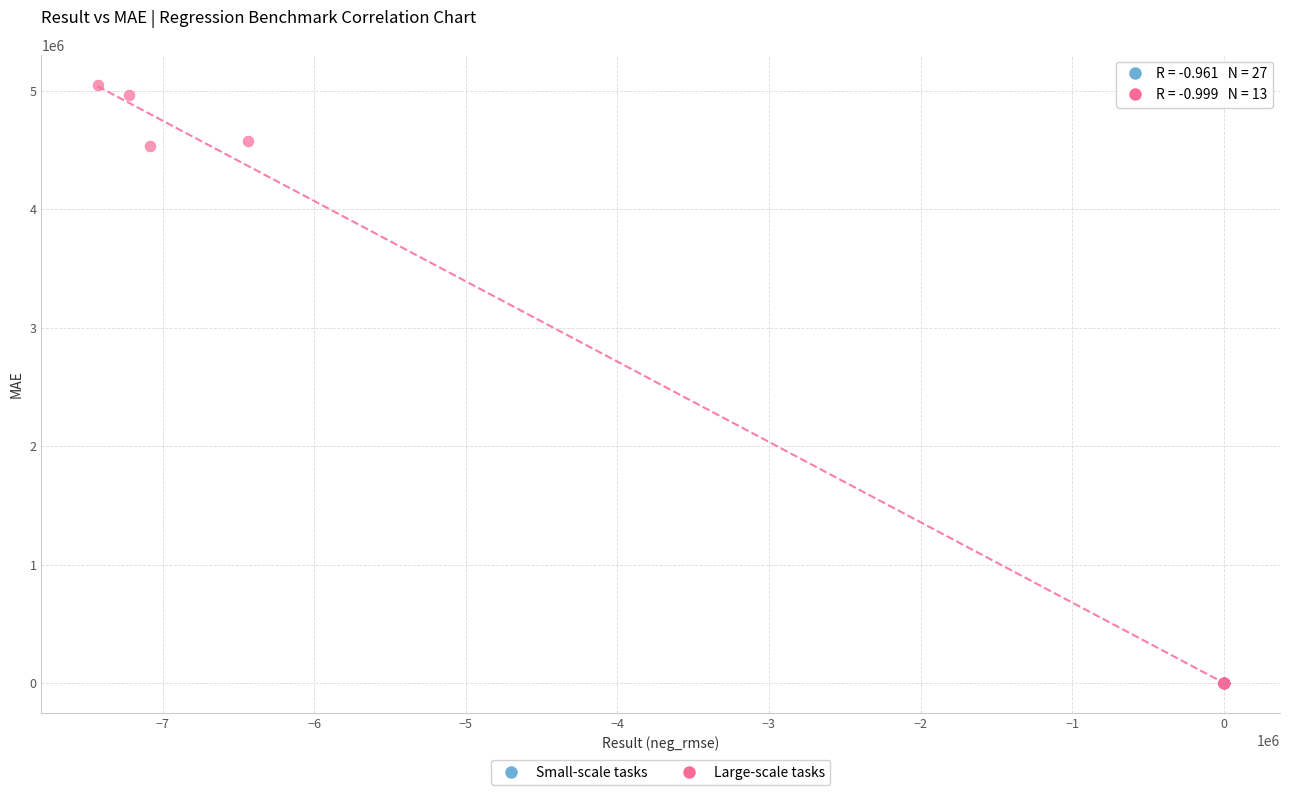

Which series reaches the maximum Y coordinate?

Large-scale tasks